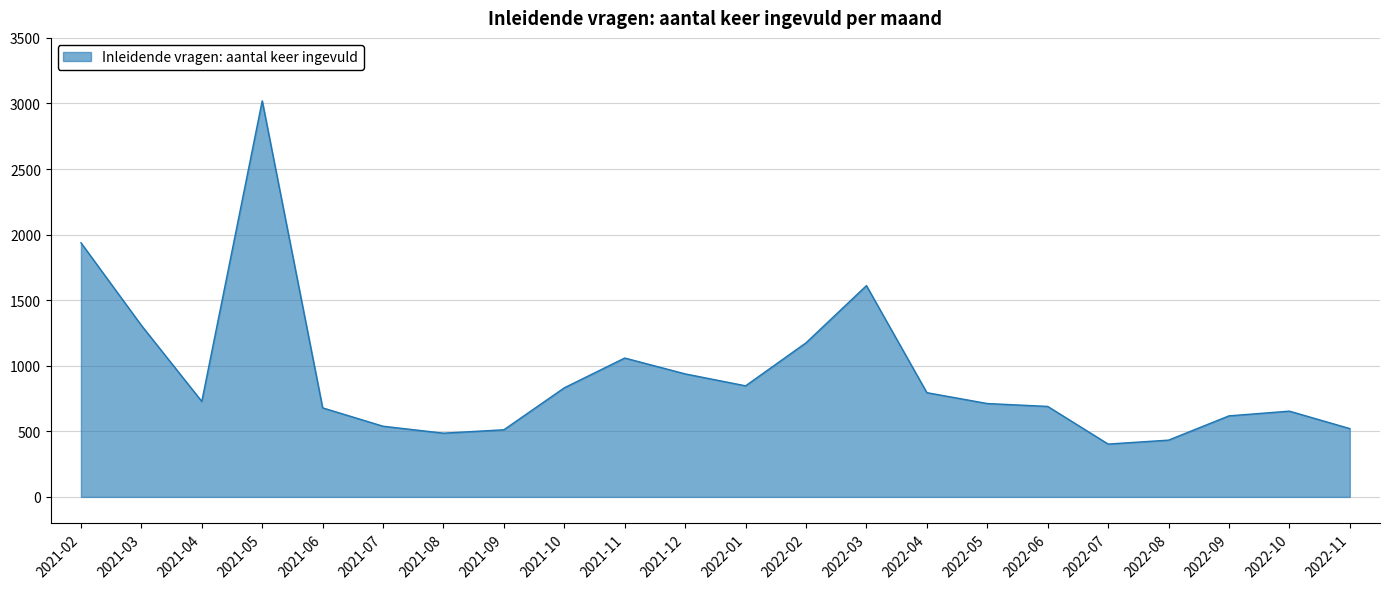

What is the ratio of the value at 2021-08 to the value at 2021-03?

0.4